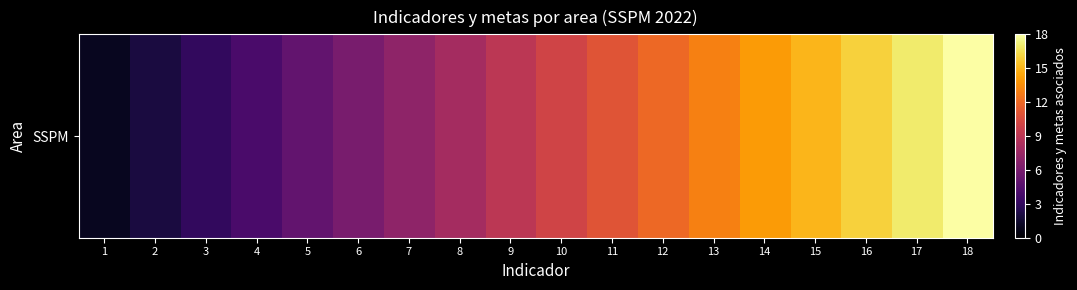

Reading right to left, extract all data points from this chart.

18=18	17=17	16=16	15=15	14=14	13=13	12=12	11=11	10=10	9=9	8=8	7=7	6=6	5=5	4=4	3=3	2=2	1=1